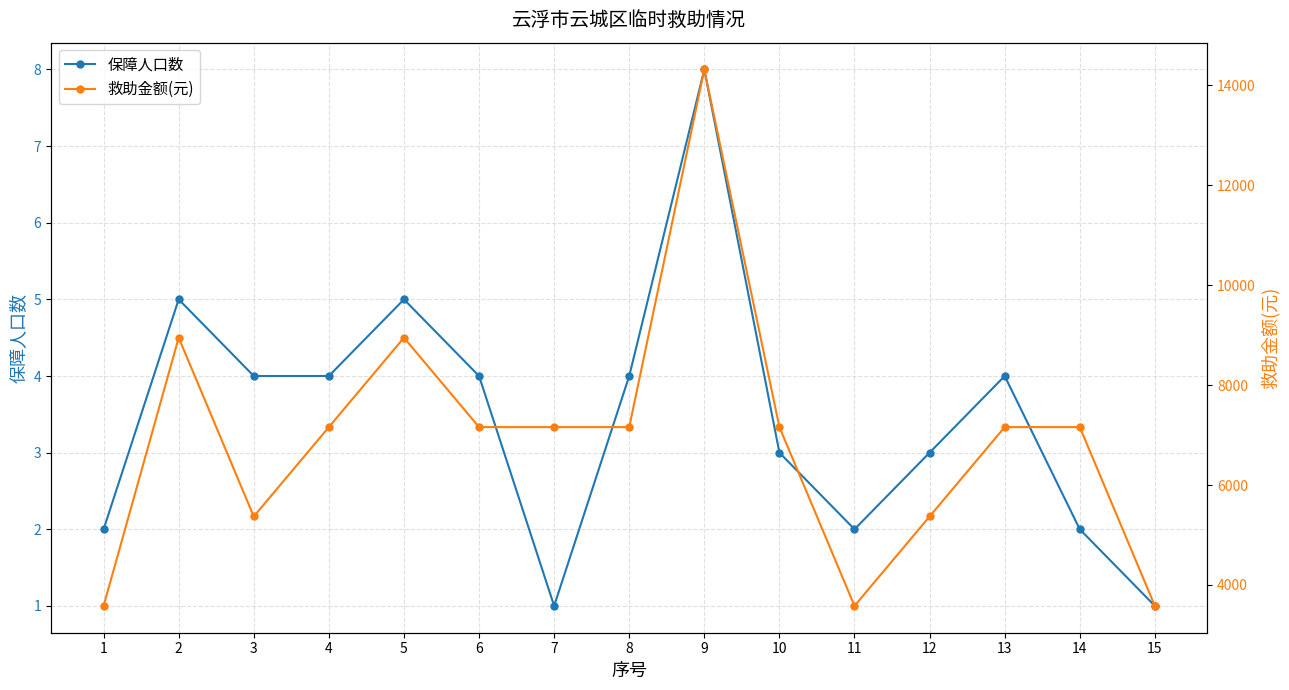

Which label corresponds to the smallest value in the chart?

7